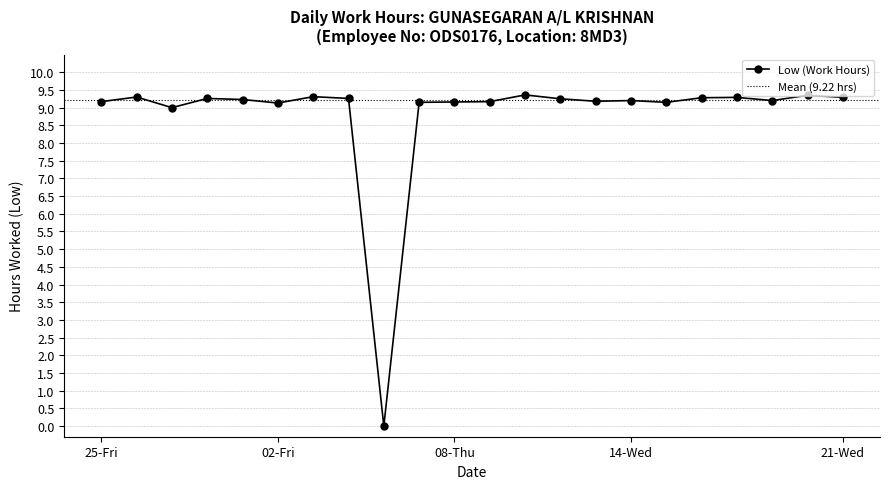

How many data points does each series have?

22